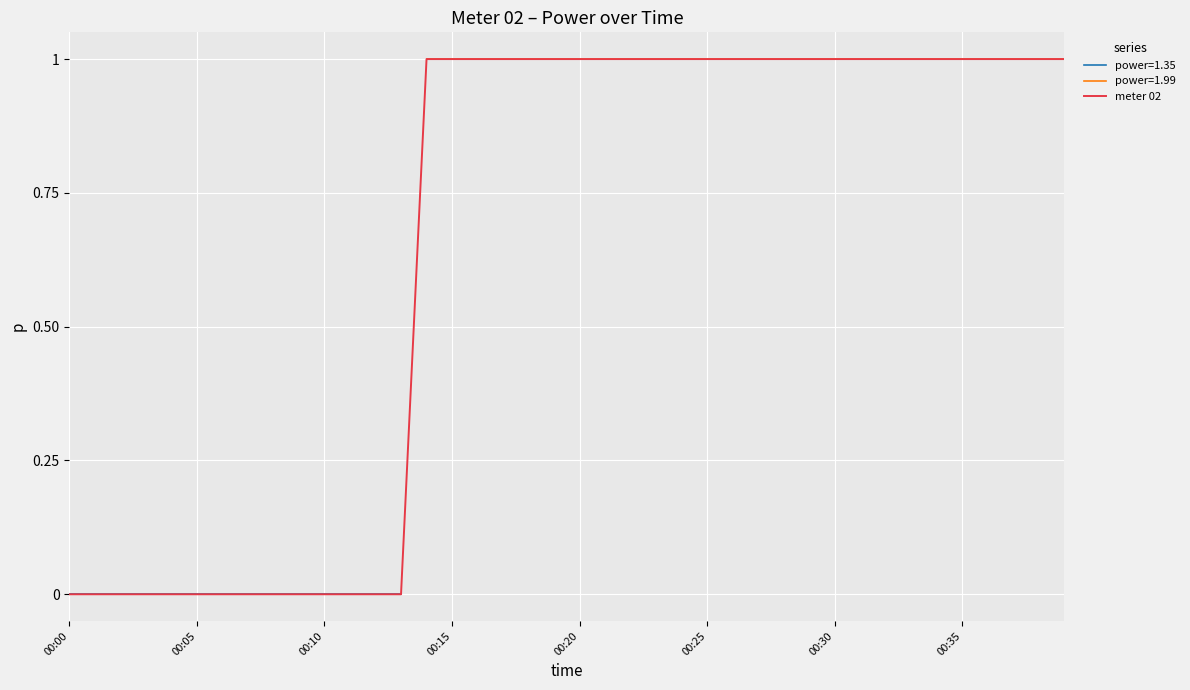

What is the greatest value displayed?

1